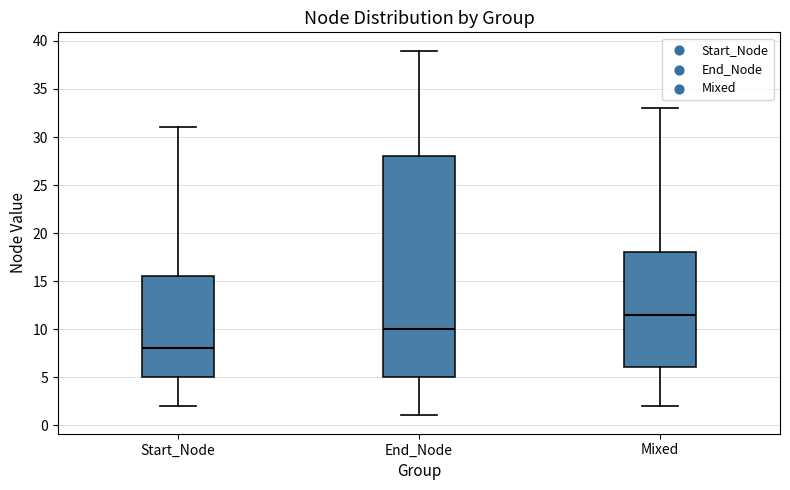

Where is the upper edge of the box for Mixed on the y-axis? The values are not printed on the chart, so give them approximately, as read against the axis.

18.0